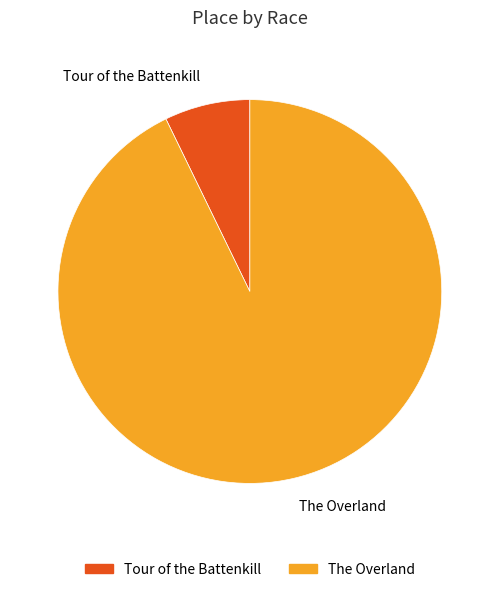

What is the ratio of the value at The Overland to the value at Tour of the Battenkill?

12.9